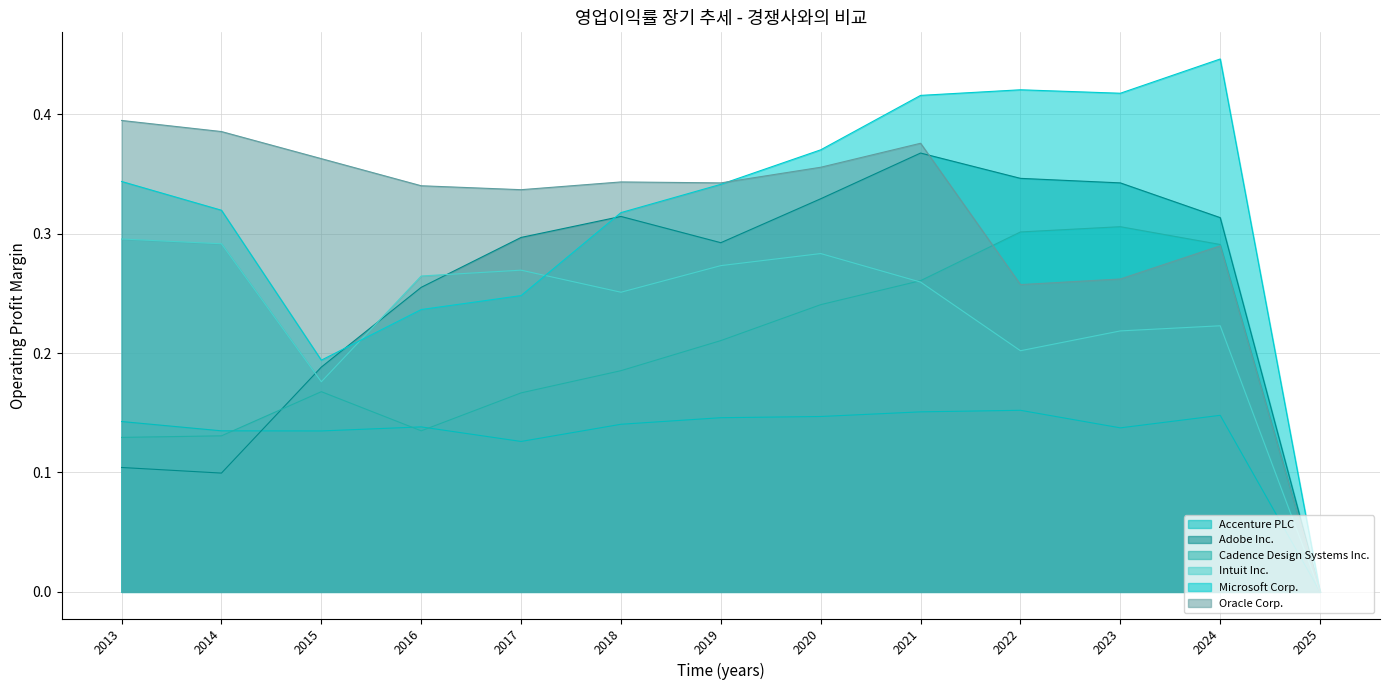

Where is Intuit Inc. nearest to the value 0?

2025